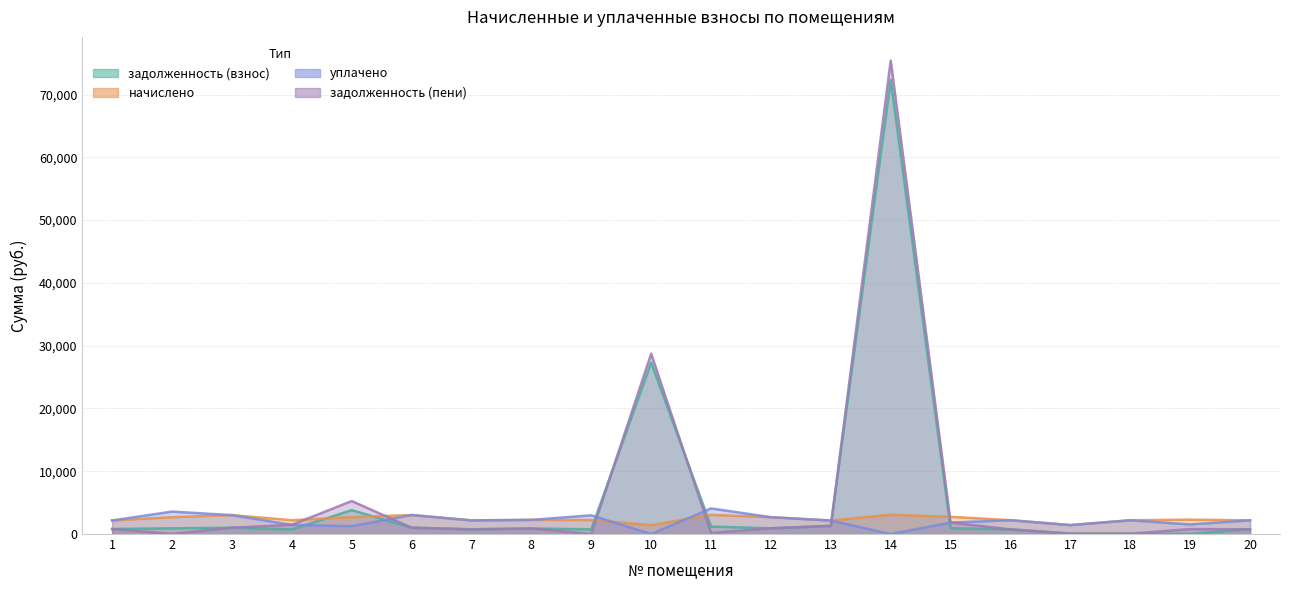

What is the spread (max minus min) of values at 3?

2008.2